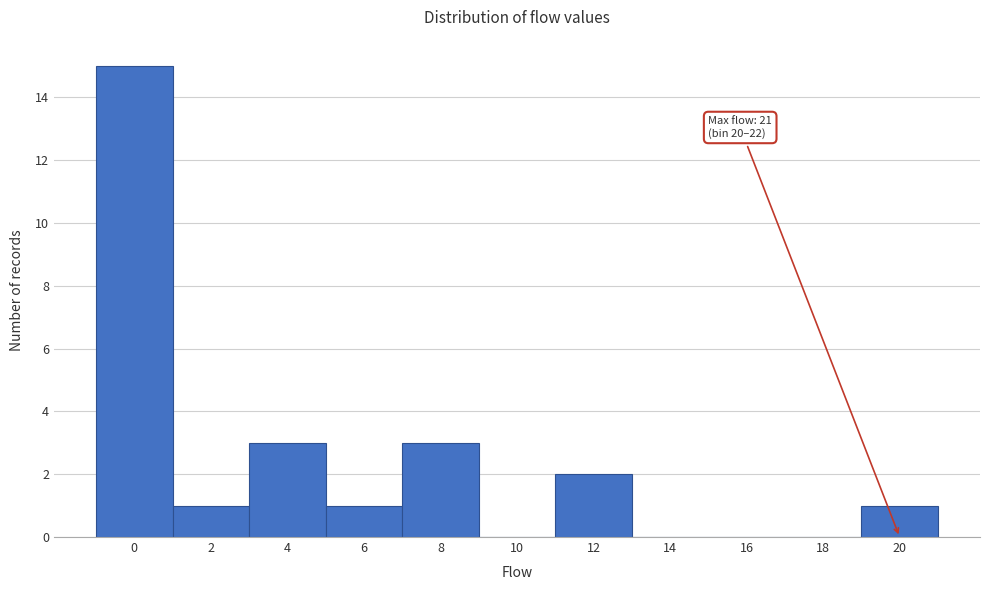

Reading left to right, what are all the values shown in this chart?

0=15	2=1	4=3	6=1	8=3	10=0	12=2	14=0	16=0	18=0	20=1